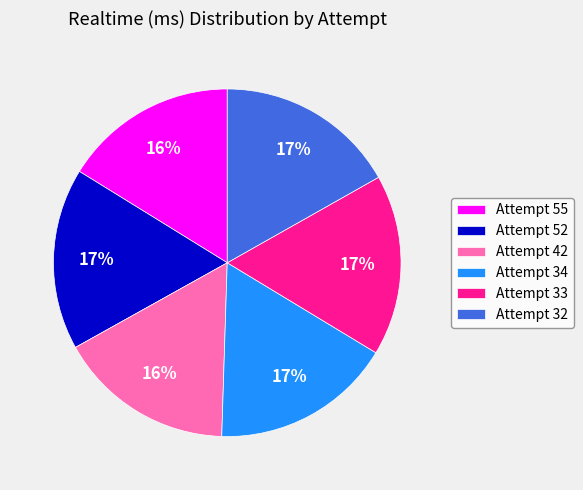

True or false: Attempt 33 accounts for 17% of the total.

True